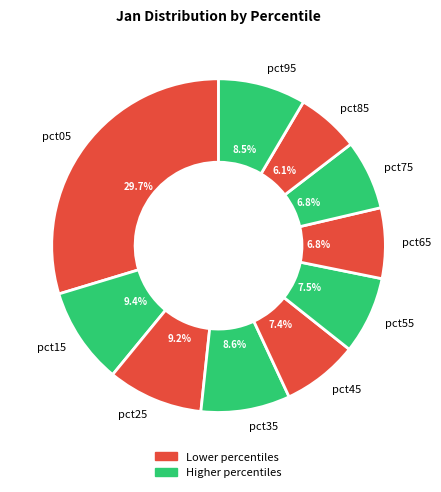

Do pct05 and pct95 together represent more than half of the pie?

No